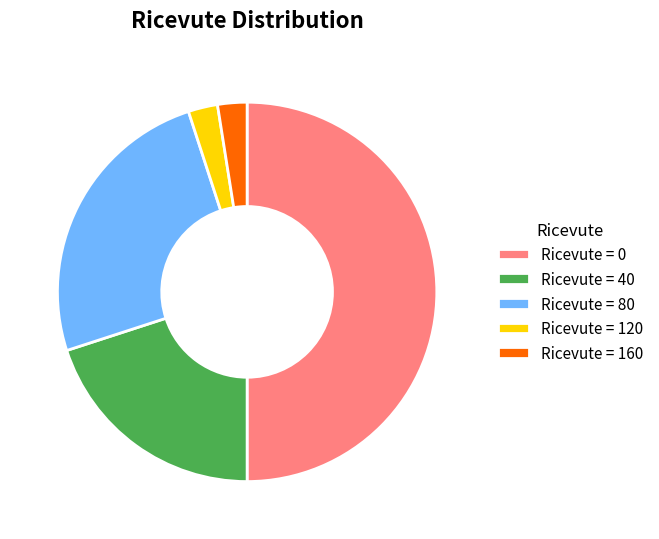

What is the largest slice in the pie chart?

Ricevute = 0